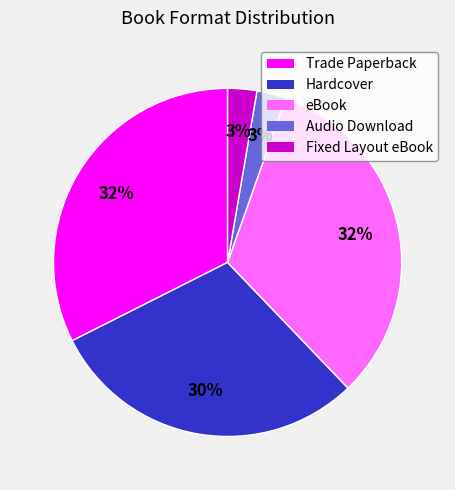

Does any single category account for the majority?

No